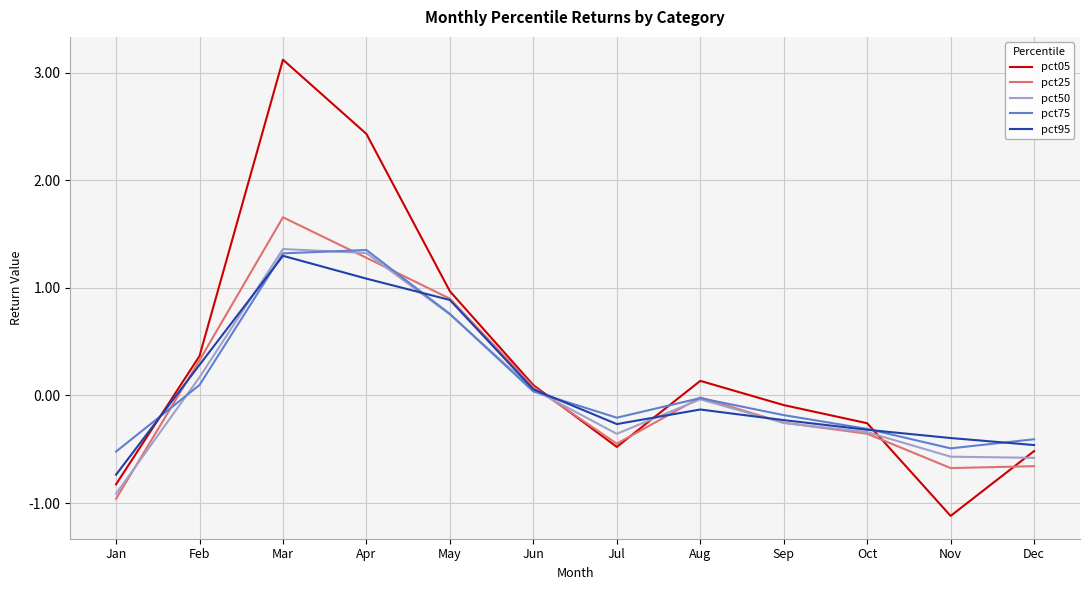

Rank the series at Jan from highest to lowest value.

pct75, pct95, pct05, pct50, pct25